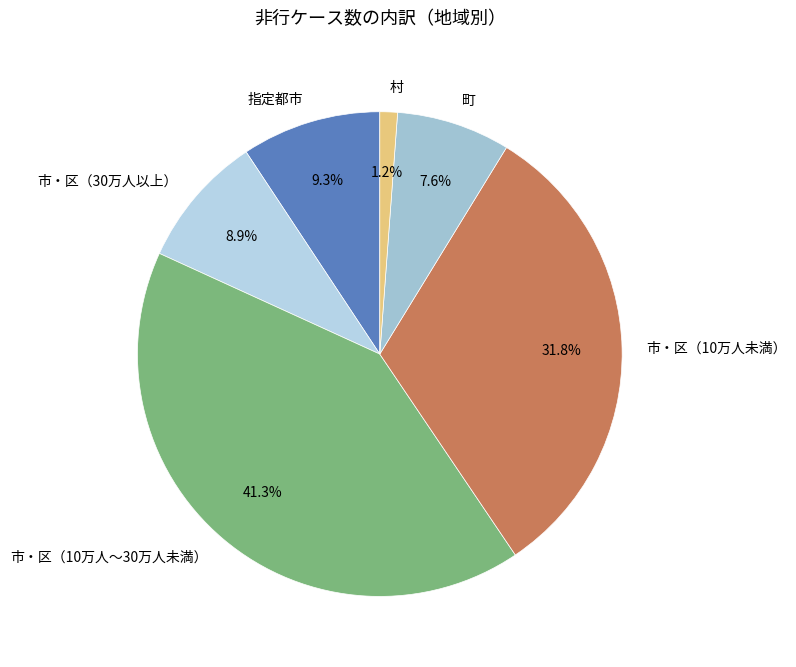

To the nearest percent, what is the difference between the largest and smallest slice percentages?

40%